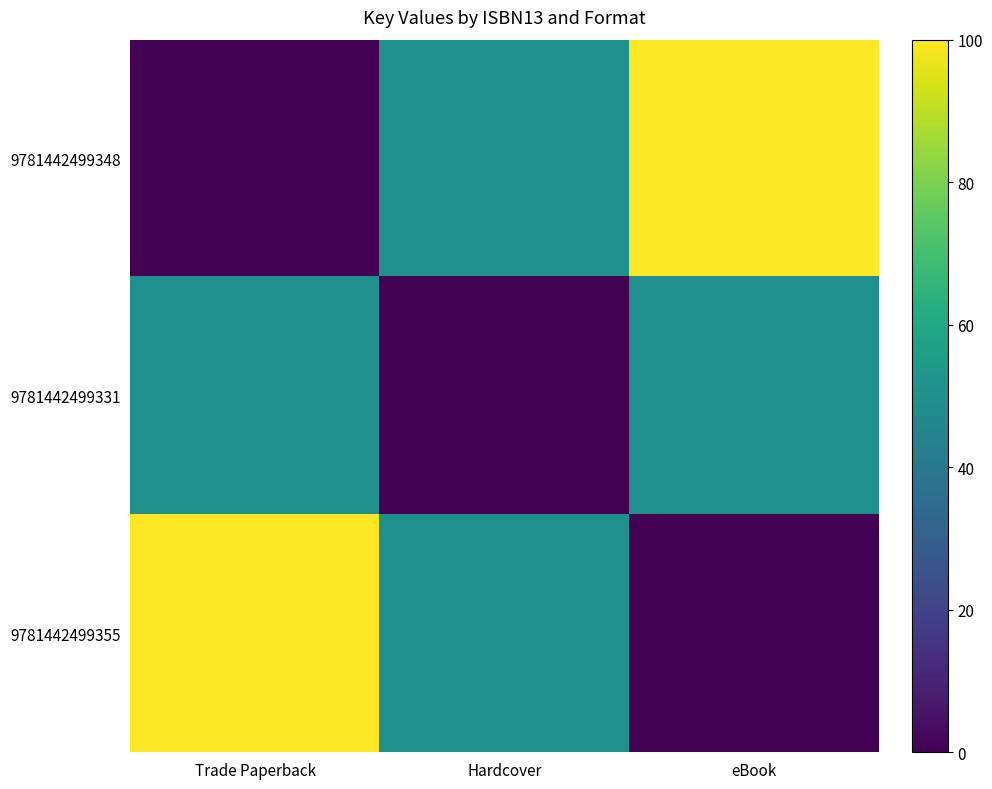

At which category is the sum across all series the highest?

Trade Paperback